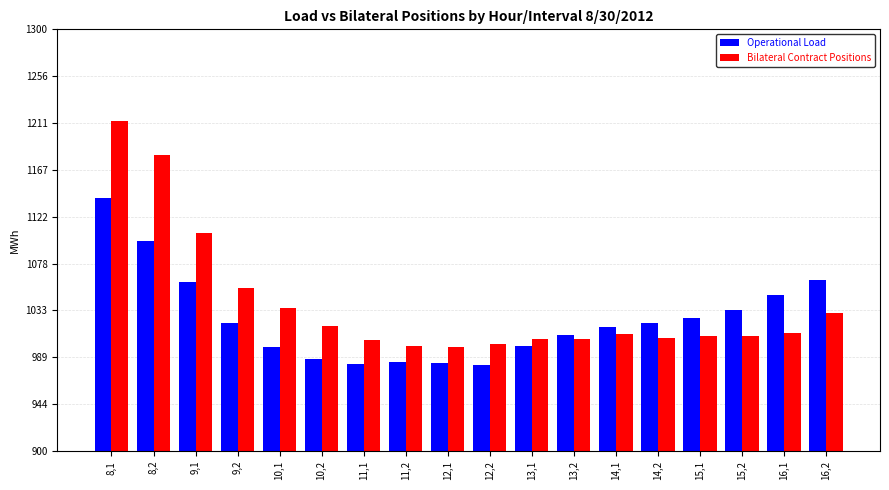

Which series has the largest total across all categories?

Bilateral Contract Positions